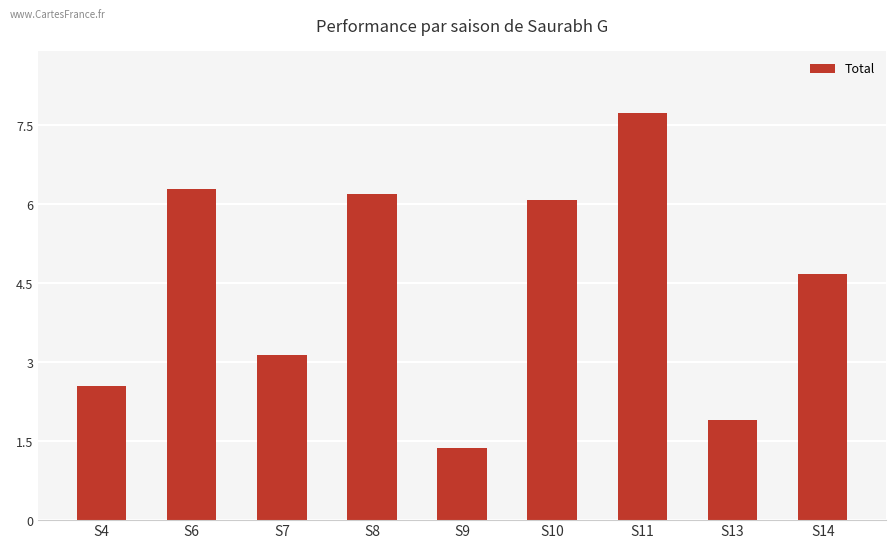

How many values are below 4?

4